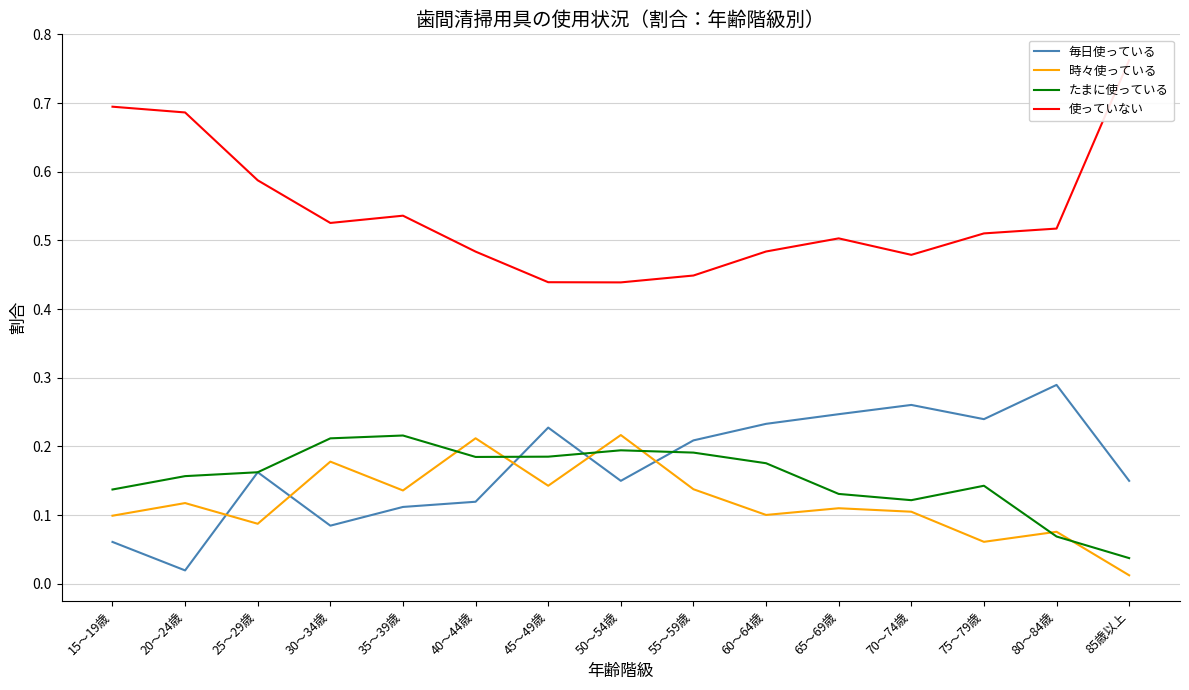

What is the value of the たまに使っている point at the 1st from the left?

0.1